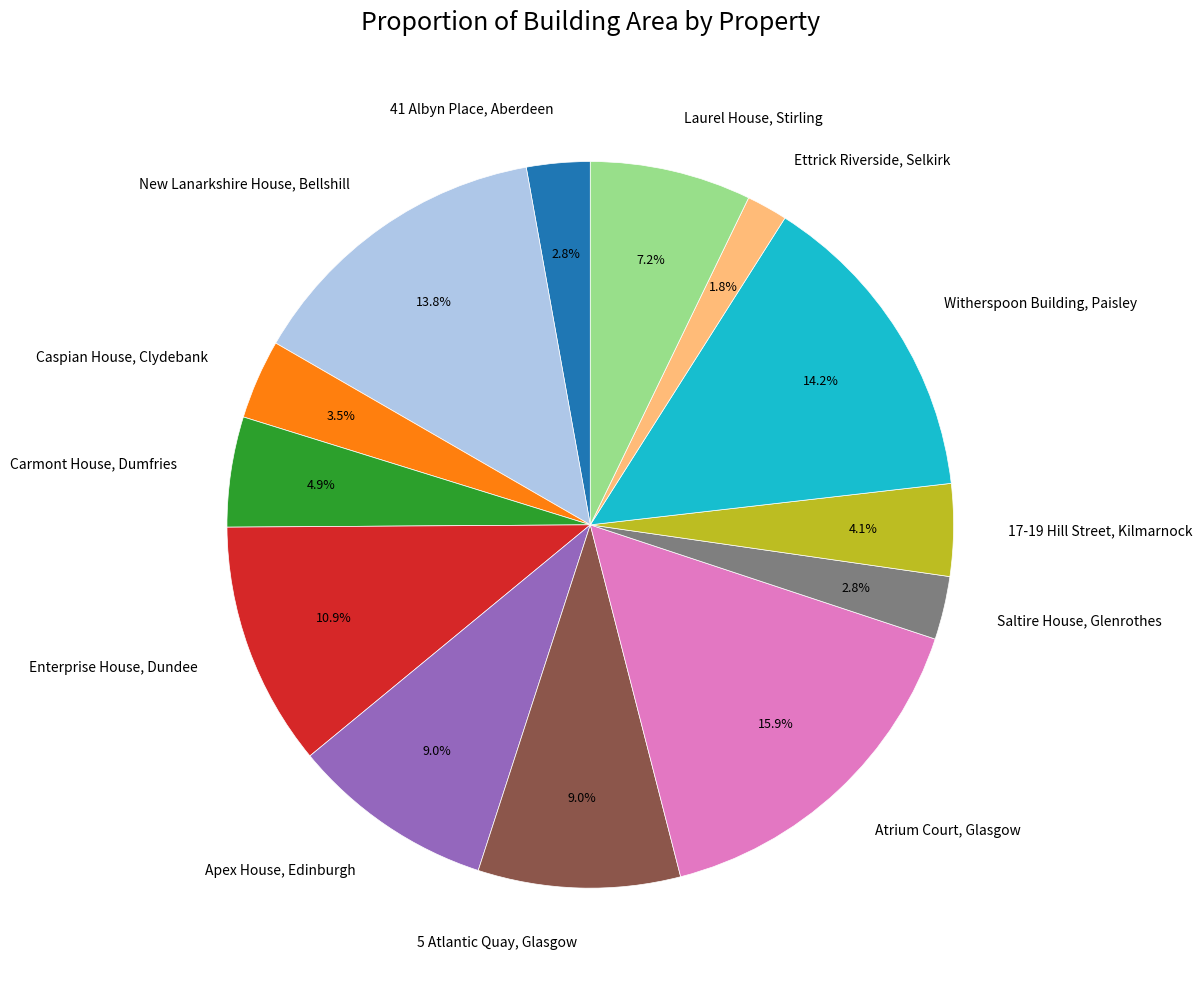

Which category has the smallest portion of the pie?

Ettrick Riverside, Selkirk